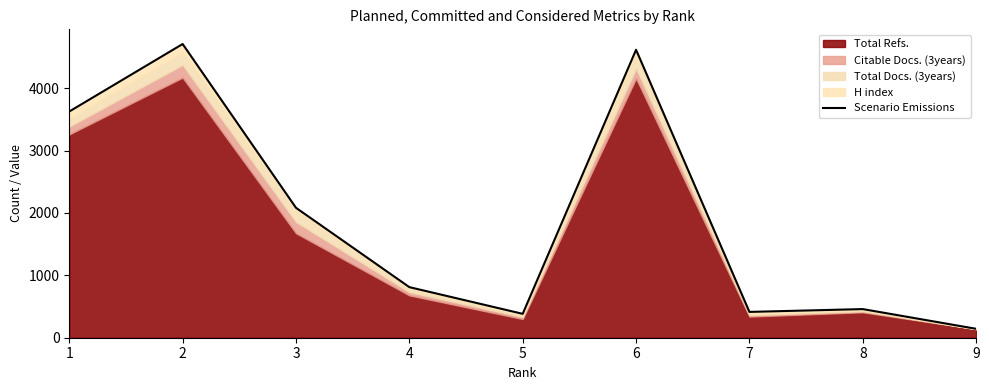

Between 1 and 7, which is larger?

1